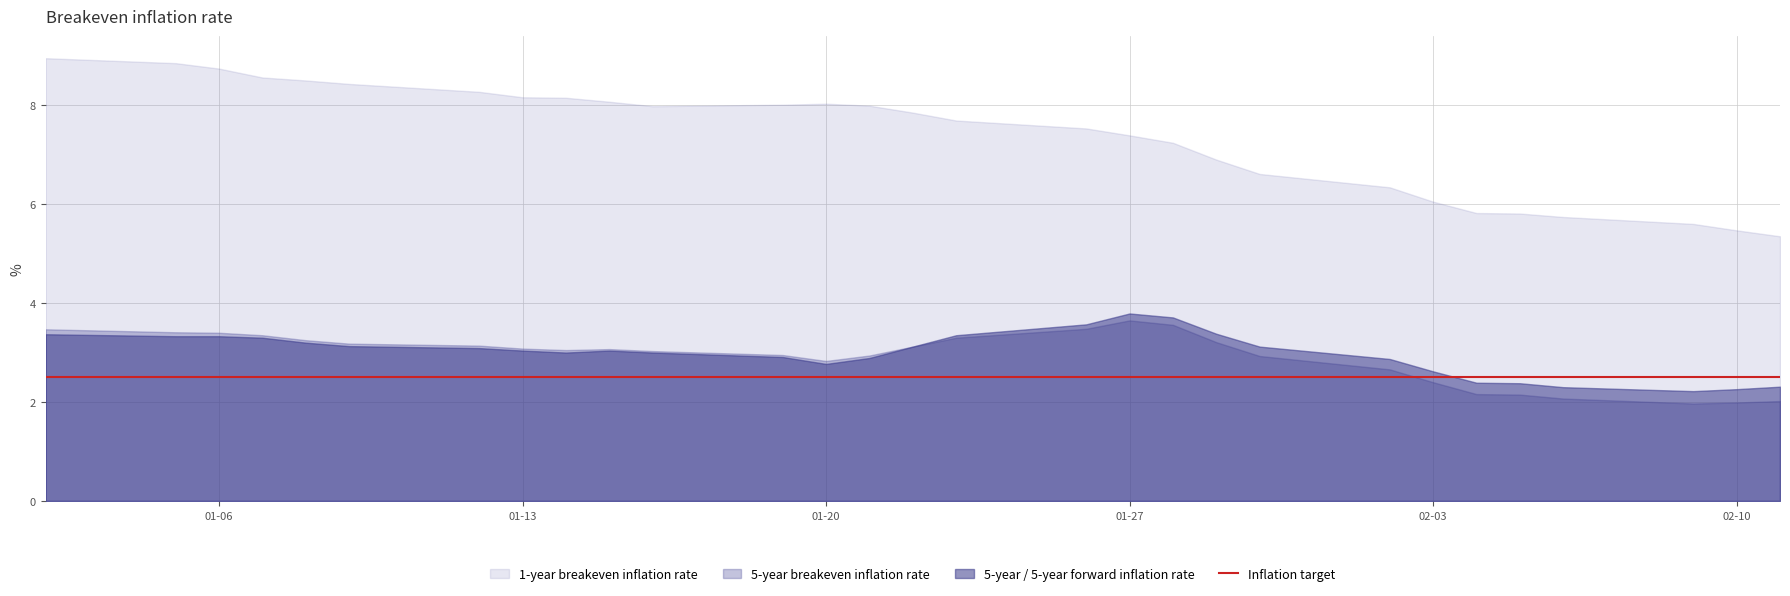

True or false: 1-year breakeven inflation rate and Inflation target cross at least once.

False